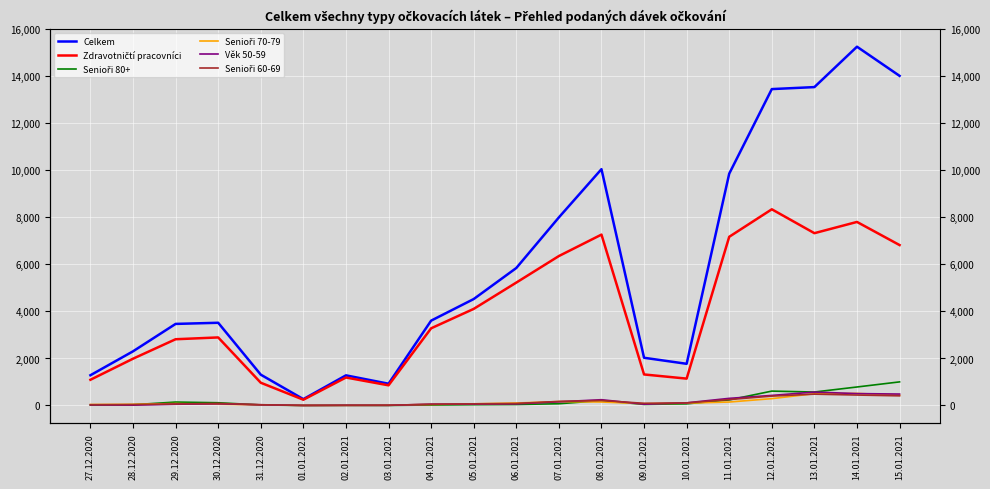

What is the lowest value of the Senioři 60-69 series?

4